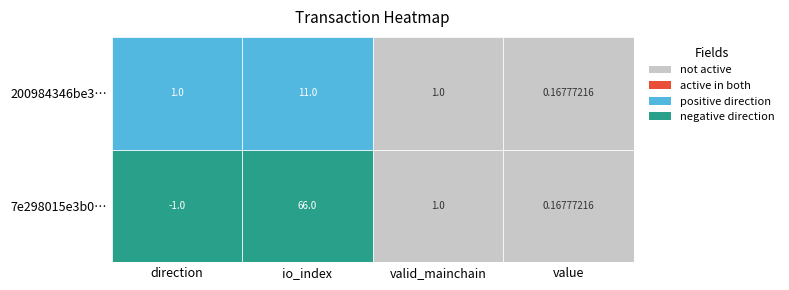

List the series in order of their peak value, lowest first.

200984346be3d405cfa40fc92067baed4d5185f, 7e298015e3b0b4022ac48537a3ba1c7548ebedf